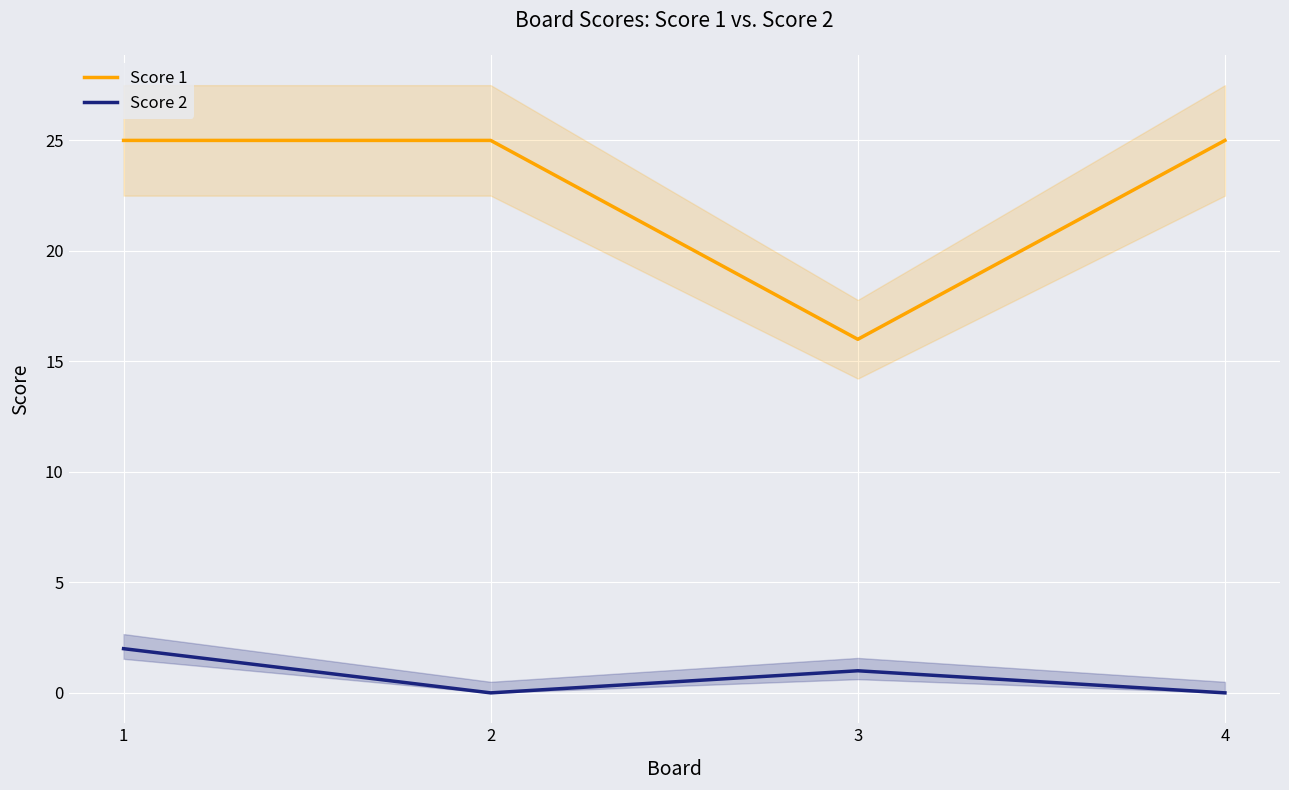

Is the value of Score 2 at 1 greater than the value of Score 1 at 4?

No